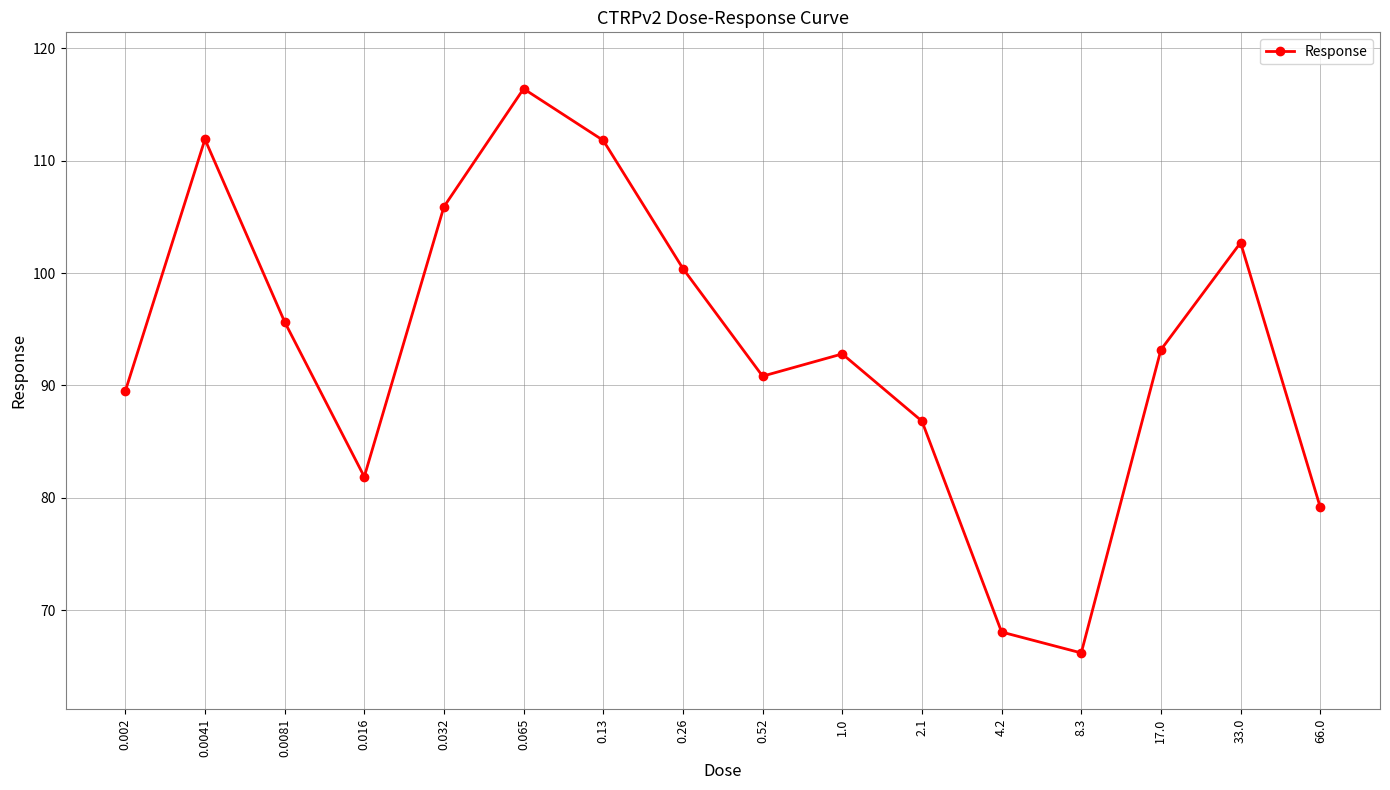

What position from the left is 0.0081?

3